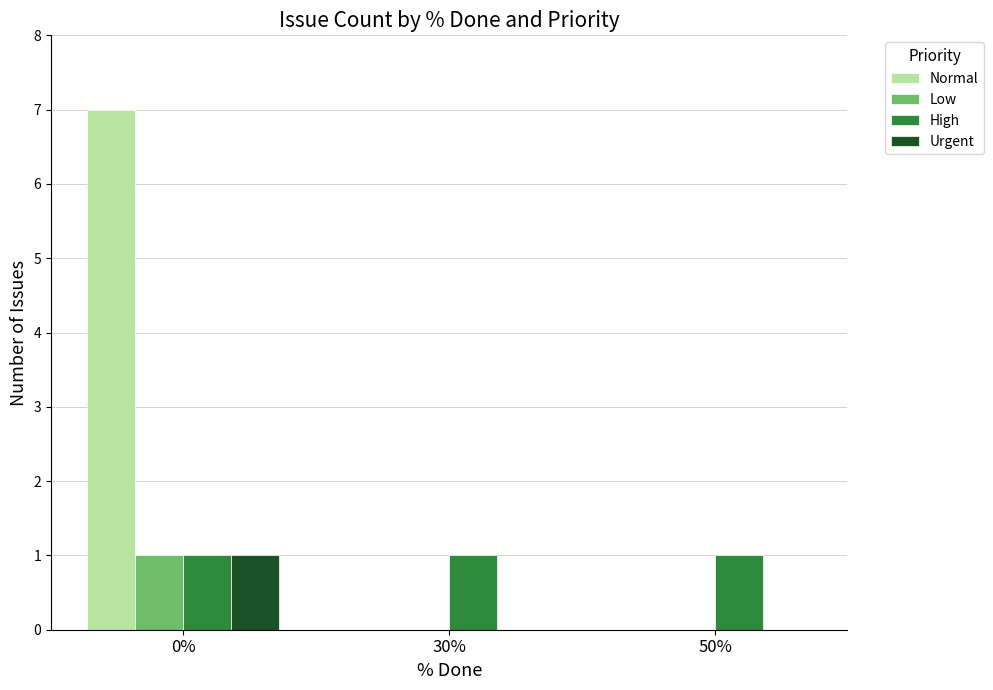

Is it true that Urgent equals -1 at 50%?

False